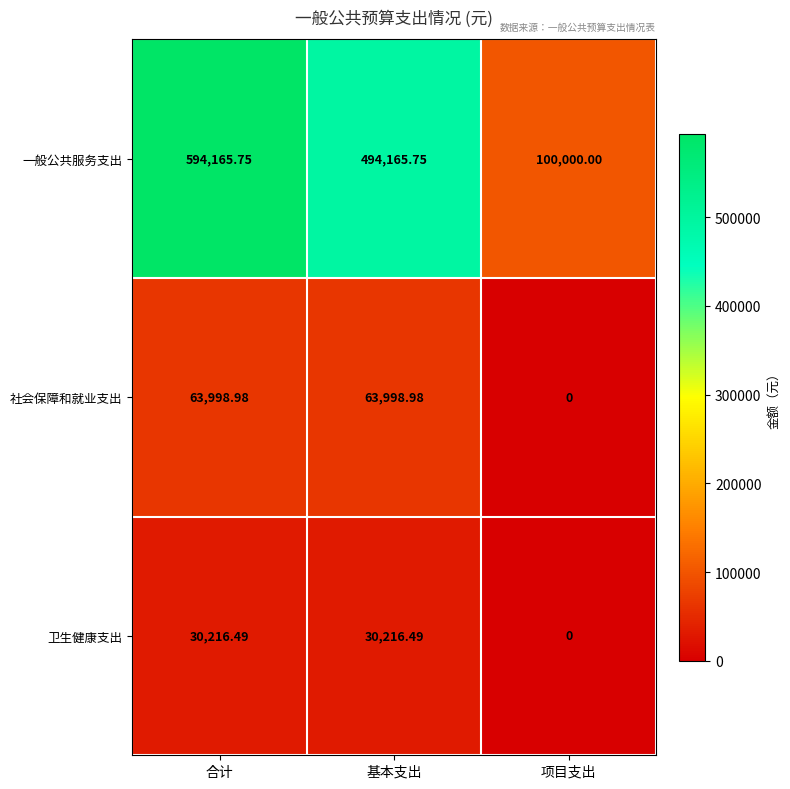

Count the number of data series in this chart.

3